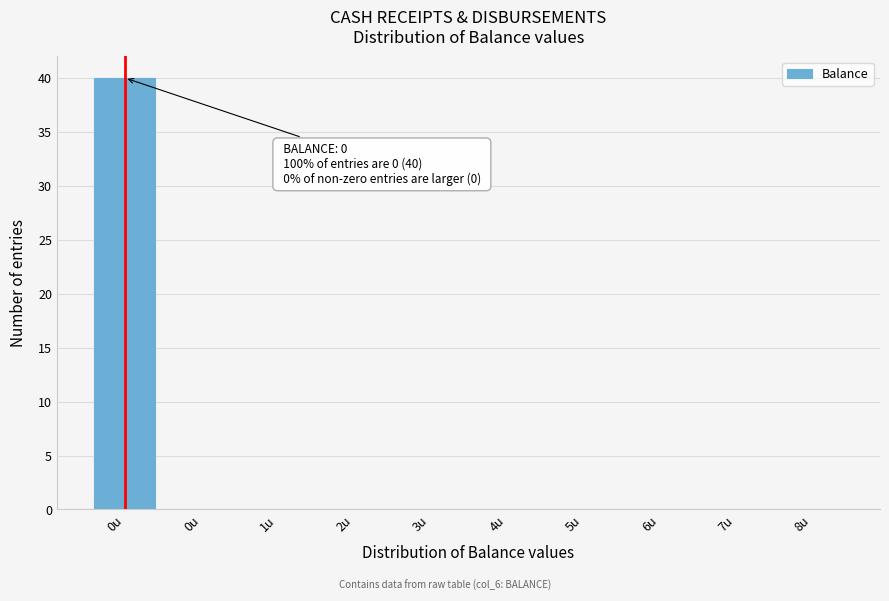

Count the number of categories in the chart.

10